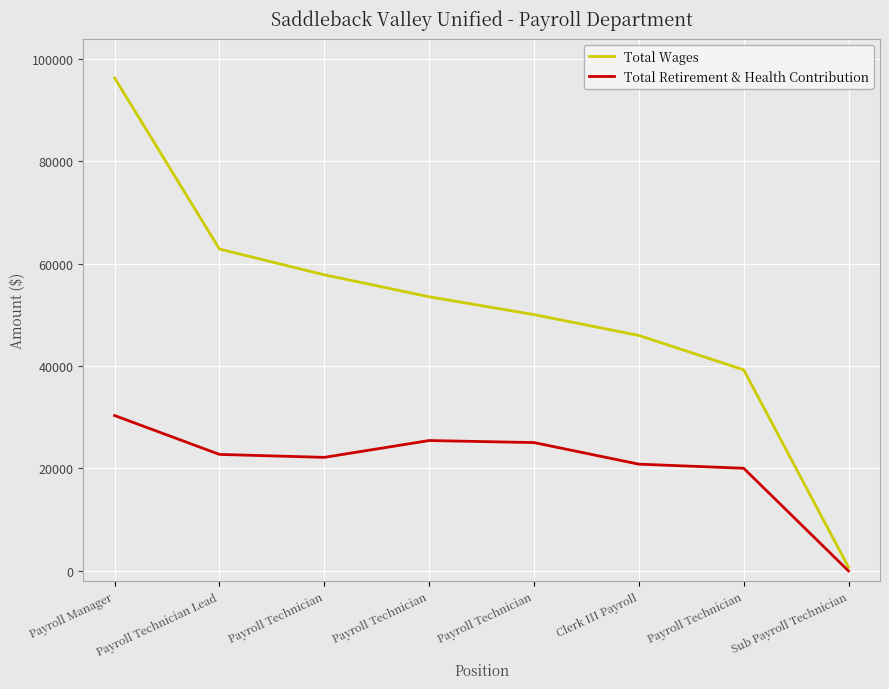

Does the chart have visible grid lines?

Yes